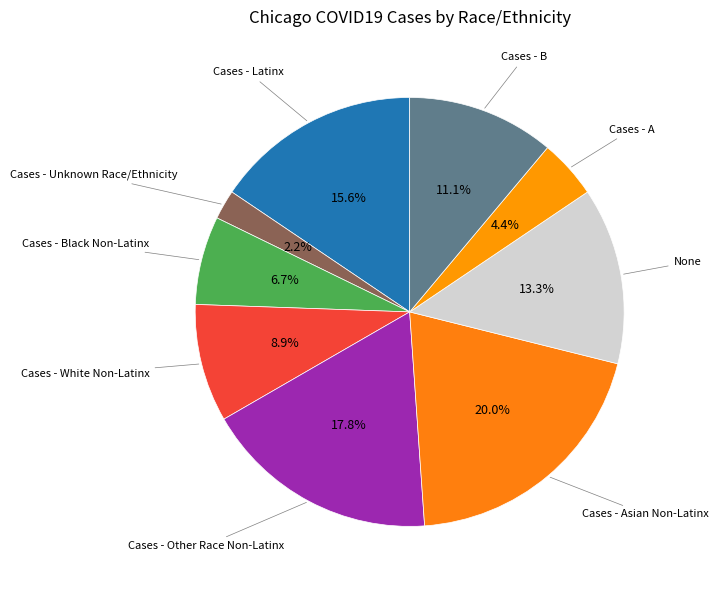

Does any single category account for the majority?

No